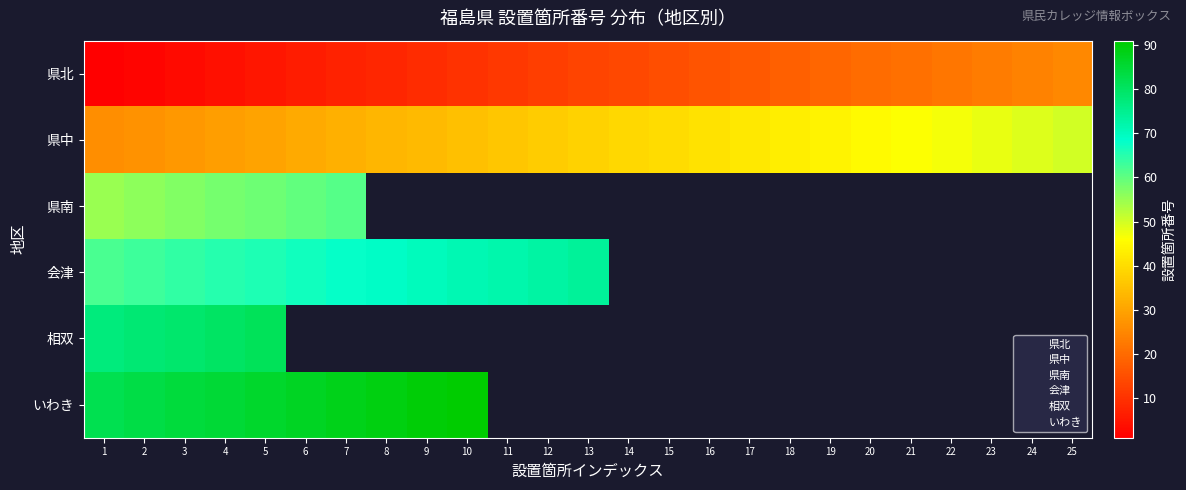

The 県北 series shows 14 at 9. True or false?

False